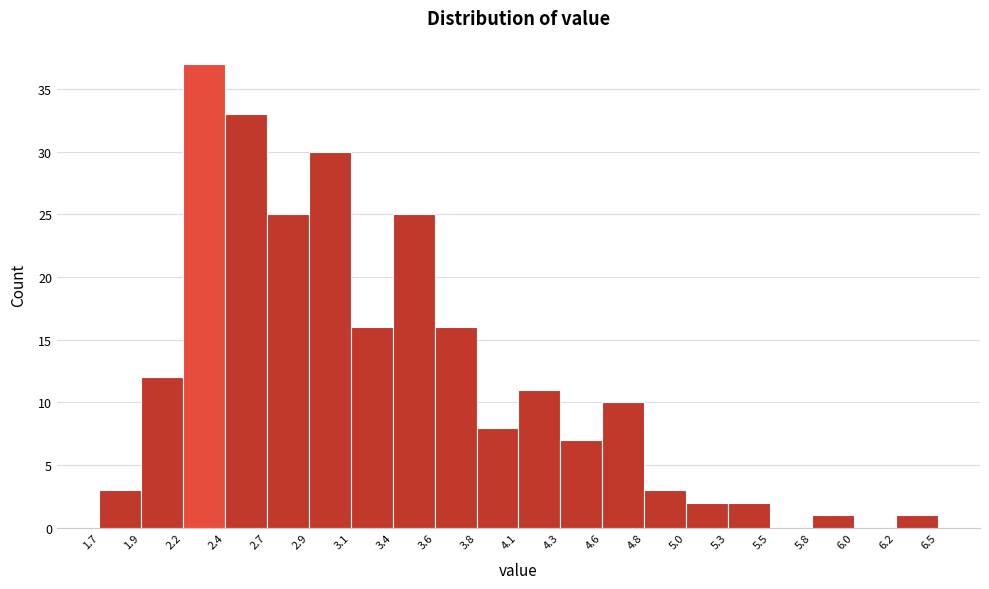

Which range on the x-axis has the tallest bar?

2.2 to 2.4